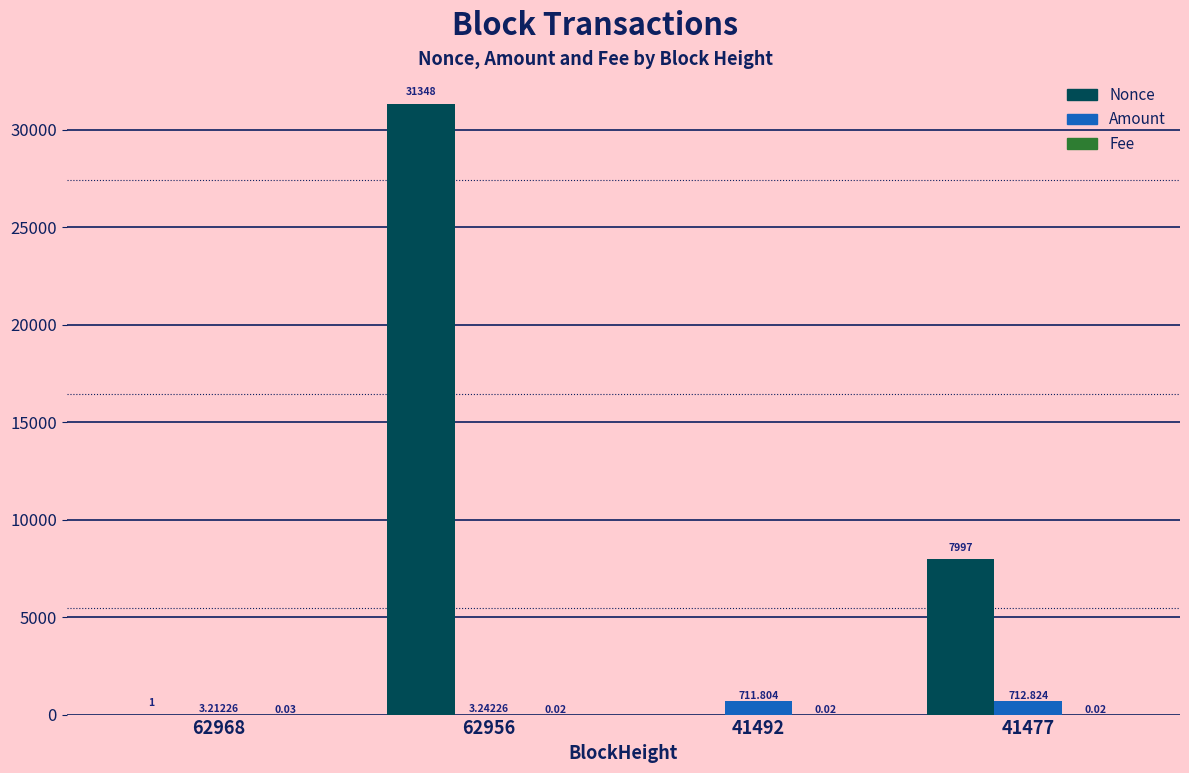

What is the maximum value for Nonce?

31348.0